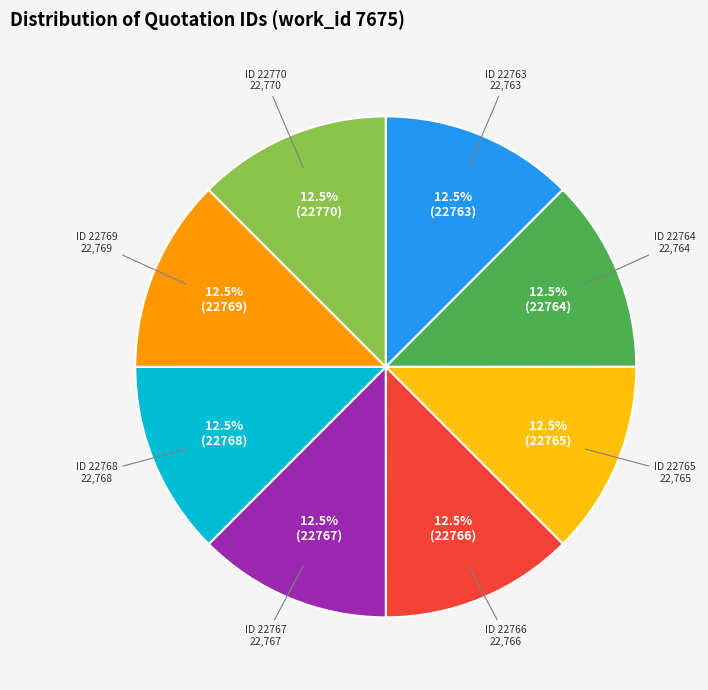

Is there any slice that represents more than half of the pie?

No